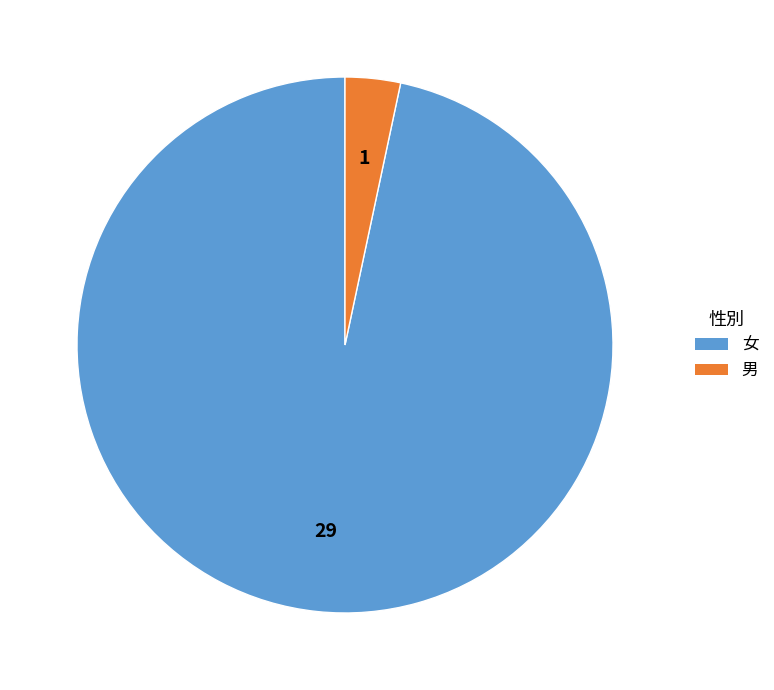

Which category has the biggest portion of the pie?

女